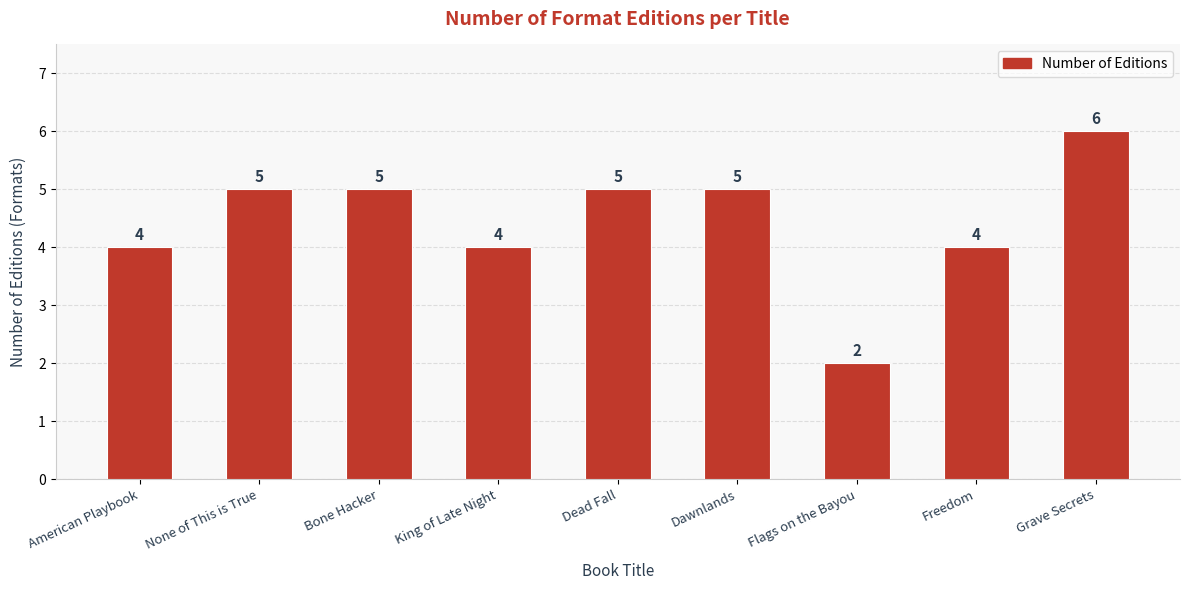

Which has a higher value, King of Late Night or Dead Fall?

Dead Fall